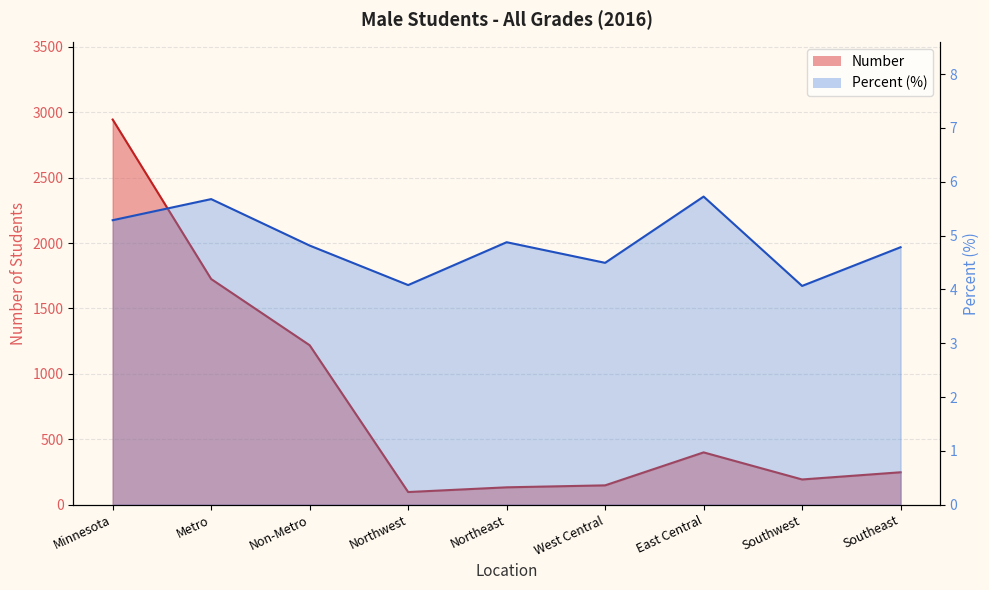

At which label is Number closest to 1520?

Metro